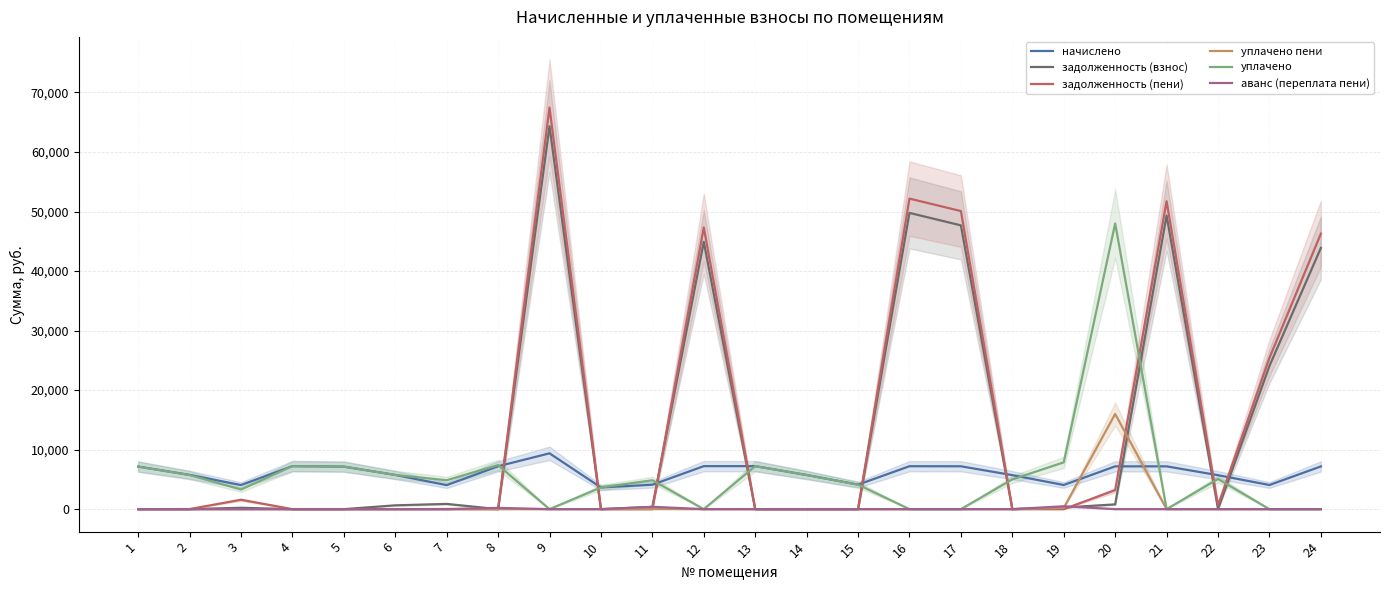

How many data points does each series have?

24